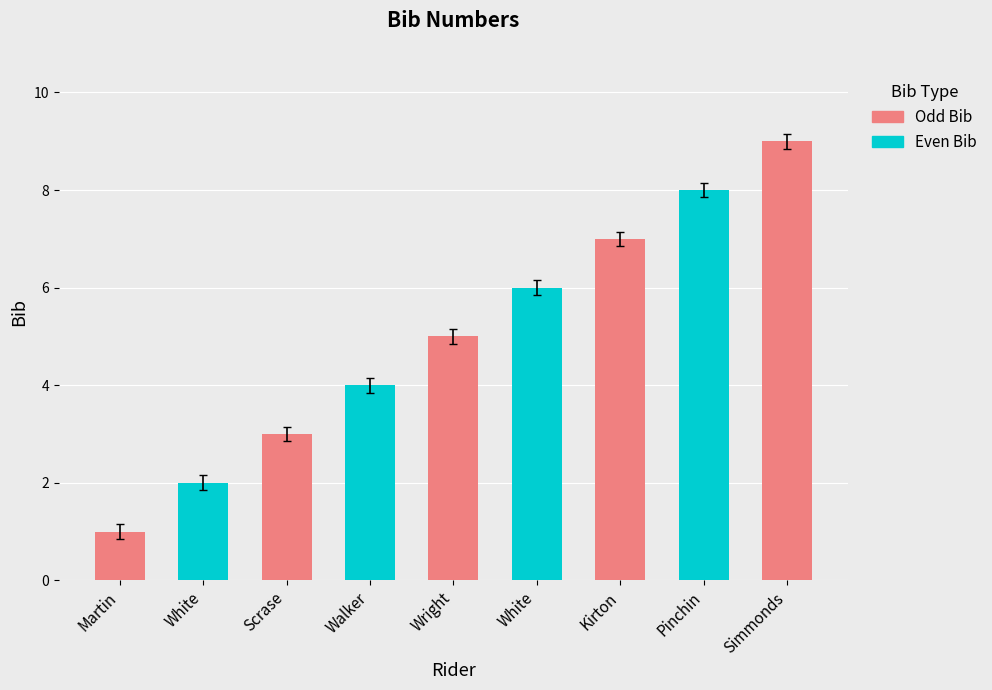

Rank the categories by value from lowest to highest.

Martin, White, Scrase, Walker, Wright, White, Kirton, Pinchin, Simmonds